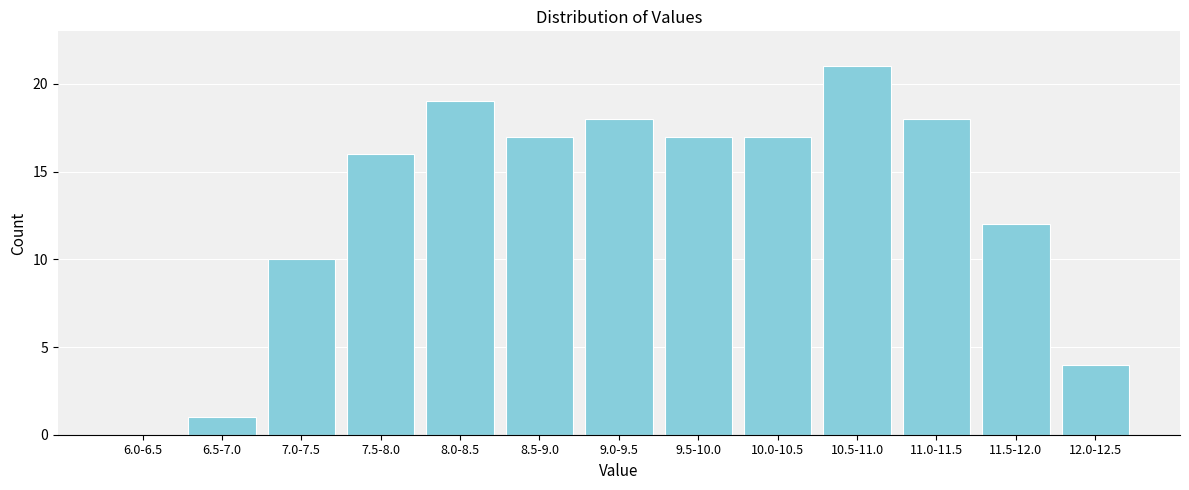

Reading left to right, transcribe all the data shown in this chart.

6.0-6.5=0	6.5-7.0=1	7.0-7.5=10	7.5-8.0=16	8.0-8.5=19	8.5-9.0=17	9.0-9.5=18	9.5-10.0=17	10.0-10.5=17	10.5-11.0=21	11.0-11.5=18	11.5-12.0=12	12.0-12.5=4